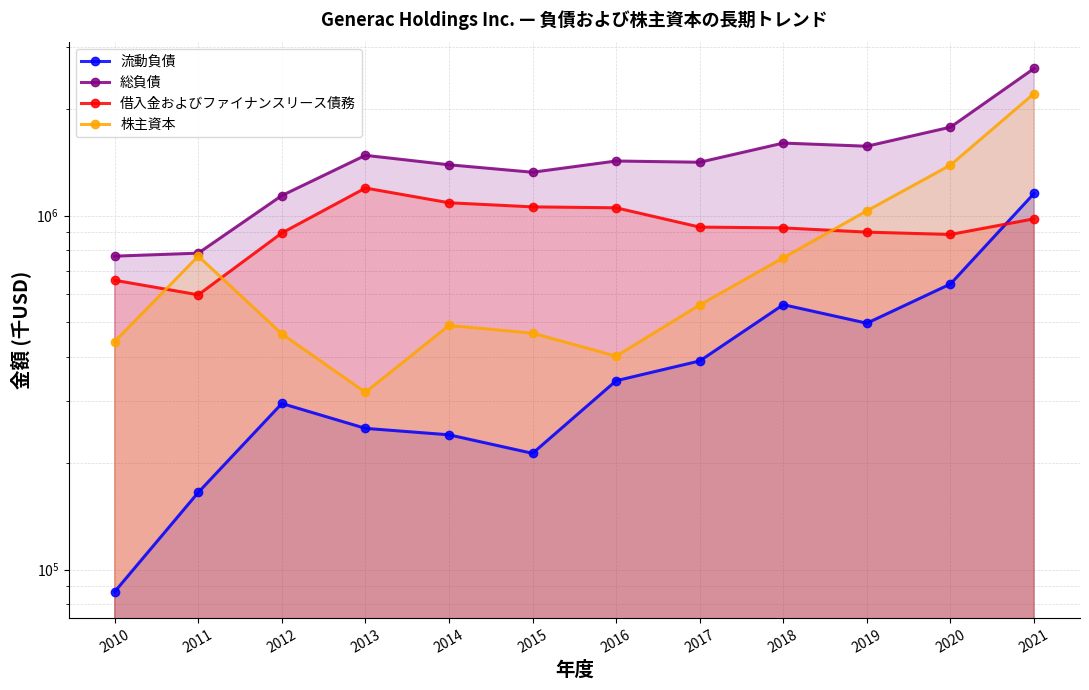

The value of 借入金およびファイナンスリース債務 at 2018 is 379326. True or false?

False